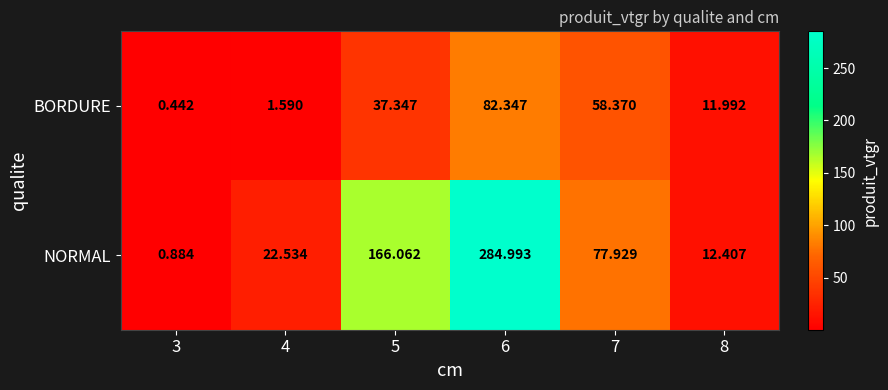

Which series has the largest total across all categories?

NORMAL